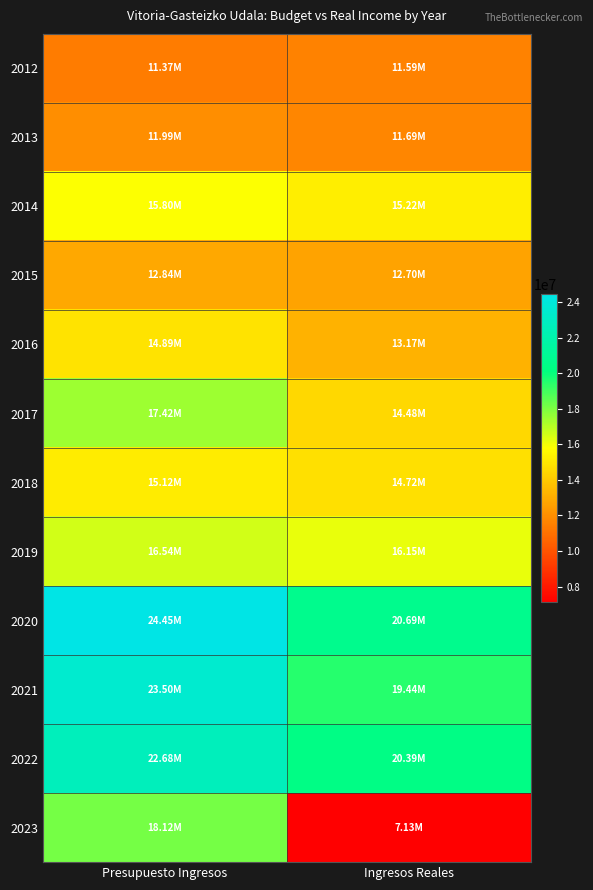

What is the greatest value displayed?

24451174.9